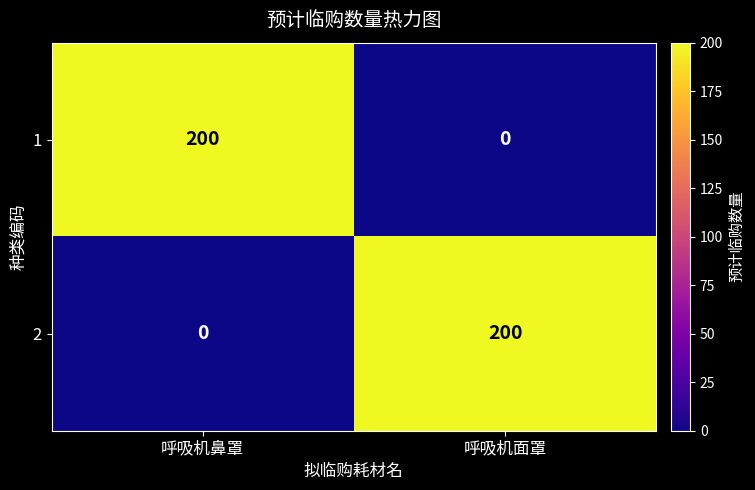

What is the average value of the 2 series?

100